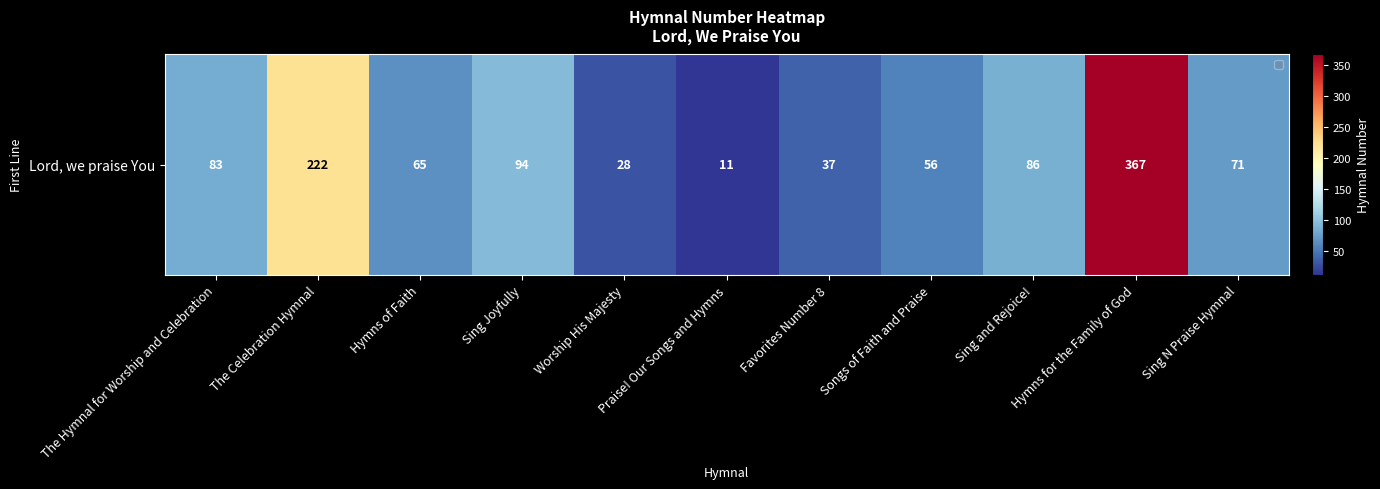

What is the maximum value shown in the chart?

367